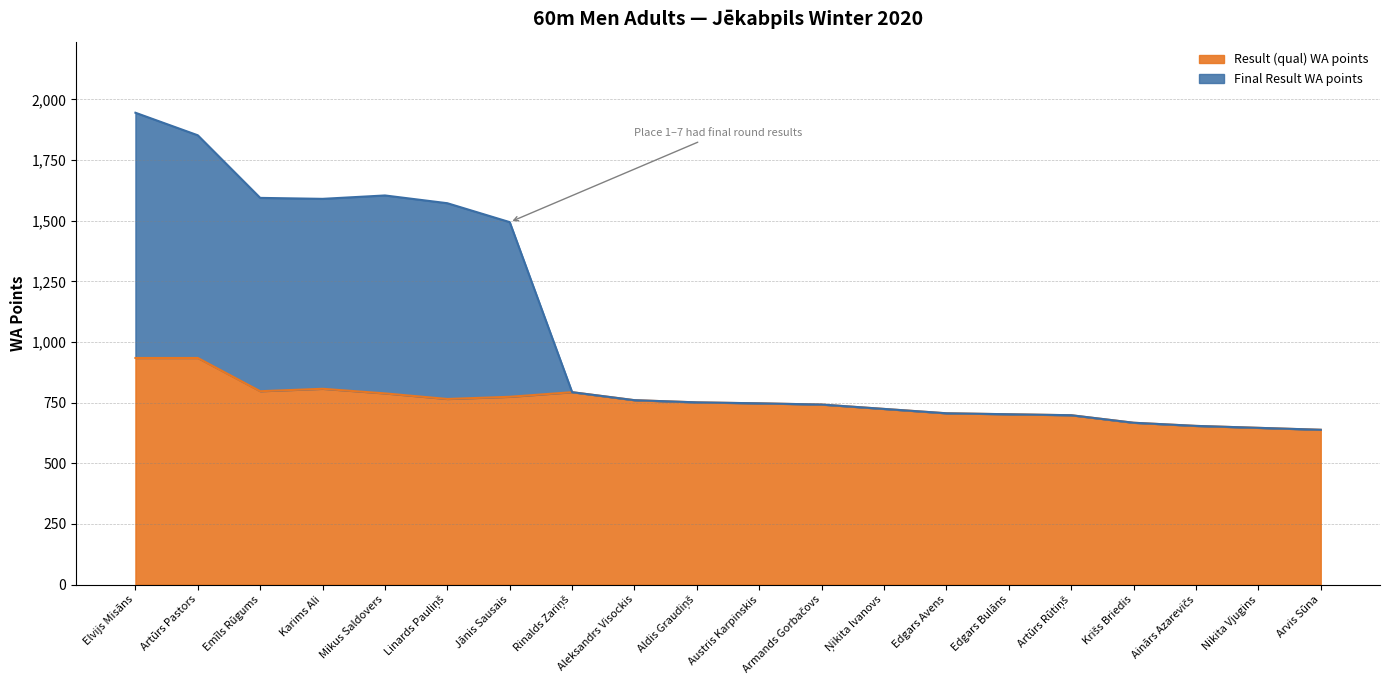

Is it true that Result (qual) WA points equals 934 at Elvijs Misāns?

True